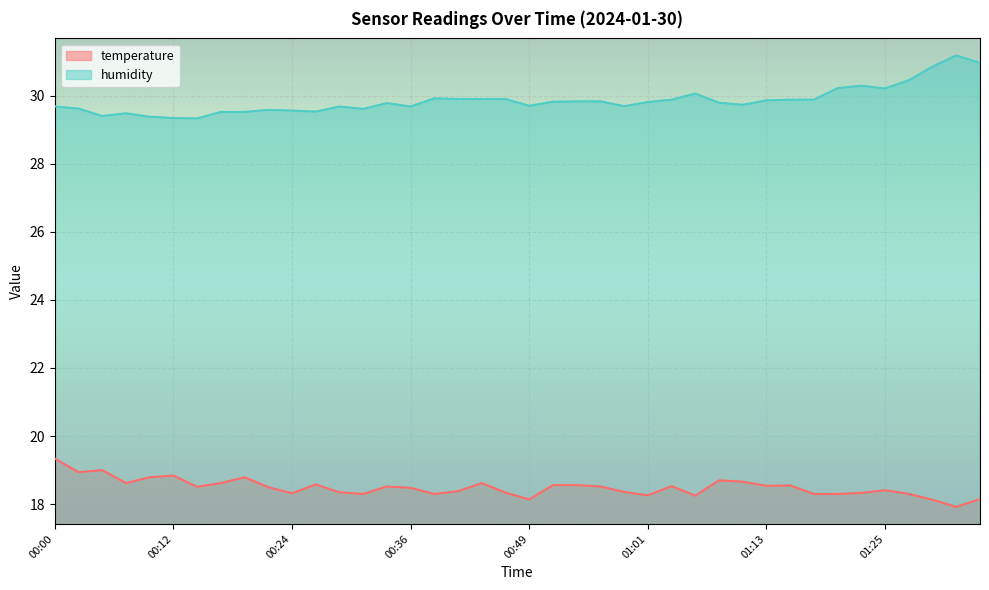

At which category does temperature reach its first local peak?

00:05